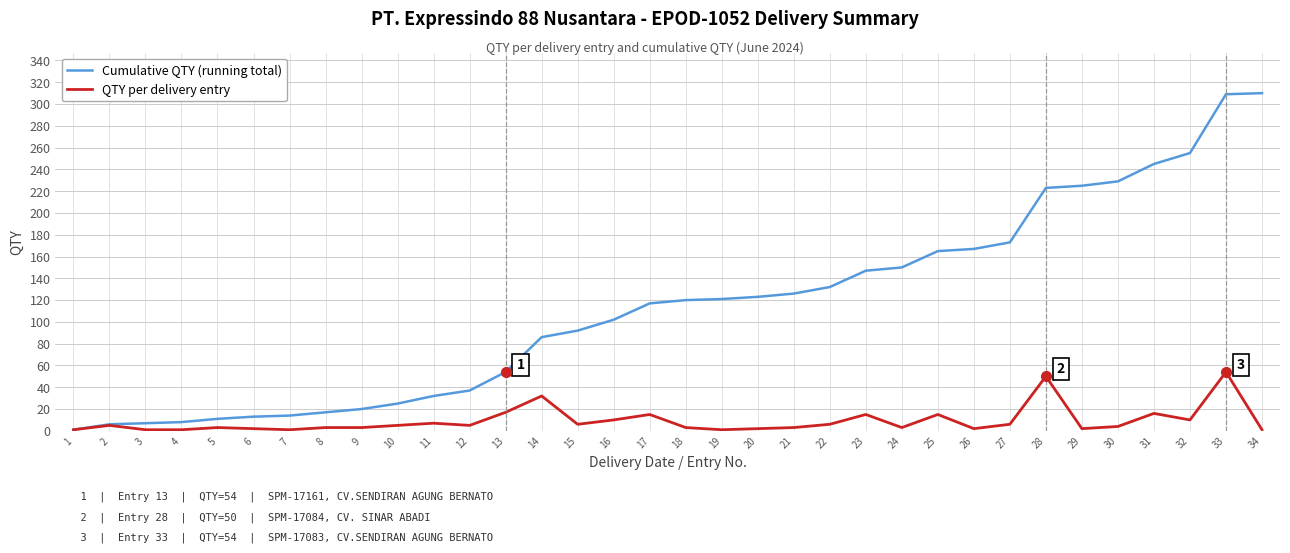

Between 20 and 28, which series saw the biggest shift?

Cumulative QTY (running total)